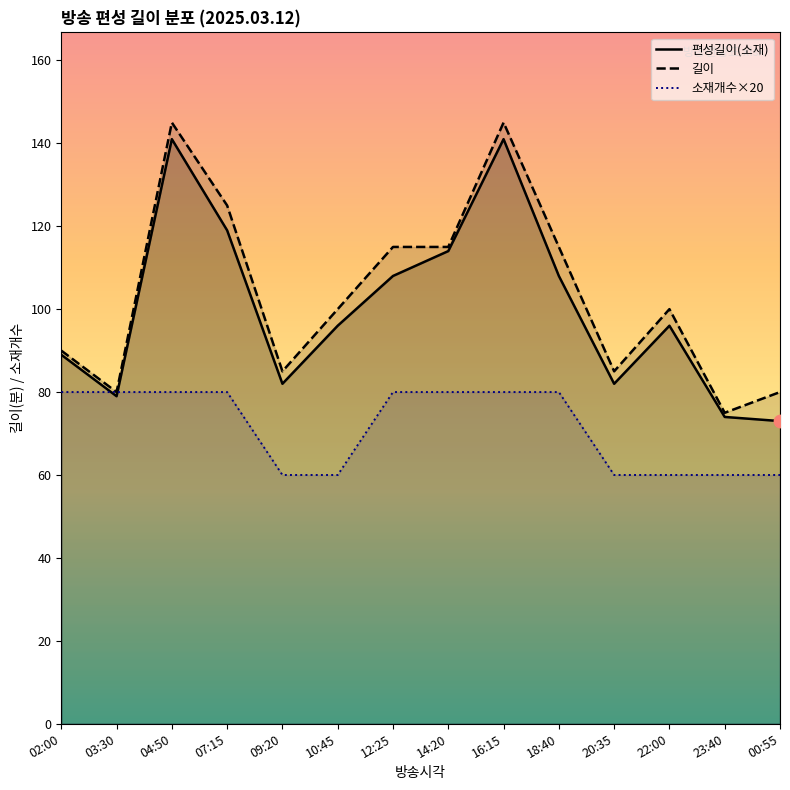

At which category is the sum across all series the highest?

04:50